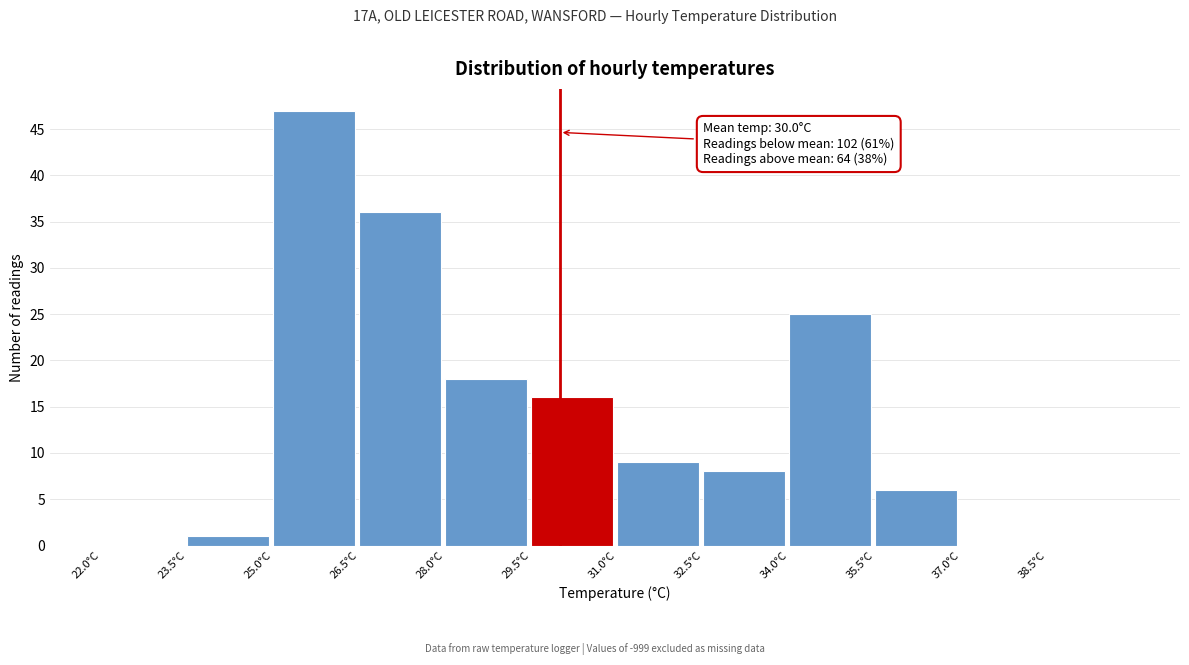

Over which range of the x-axis is the bar tallest?

25.0 to 26.5